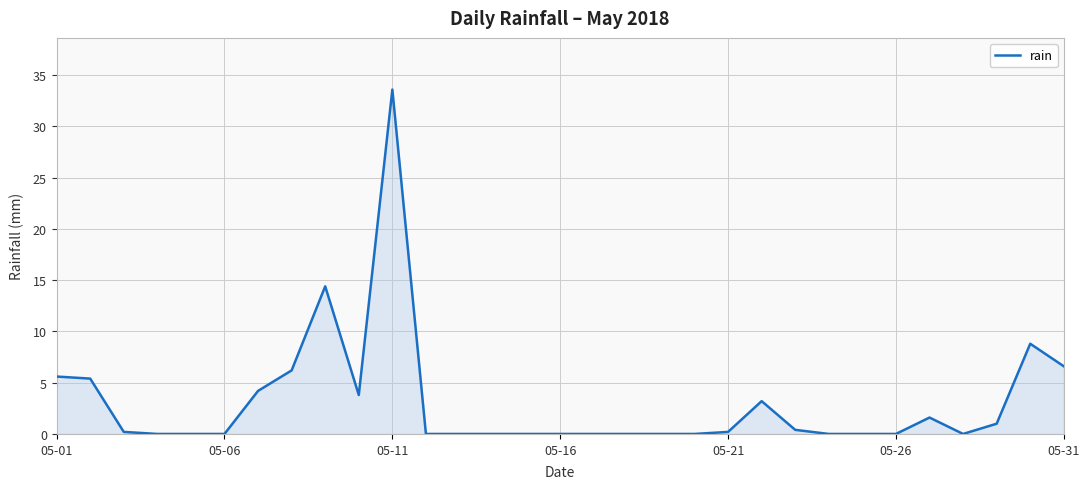

What is the maximum value shown in the chart?

33.6